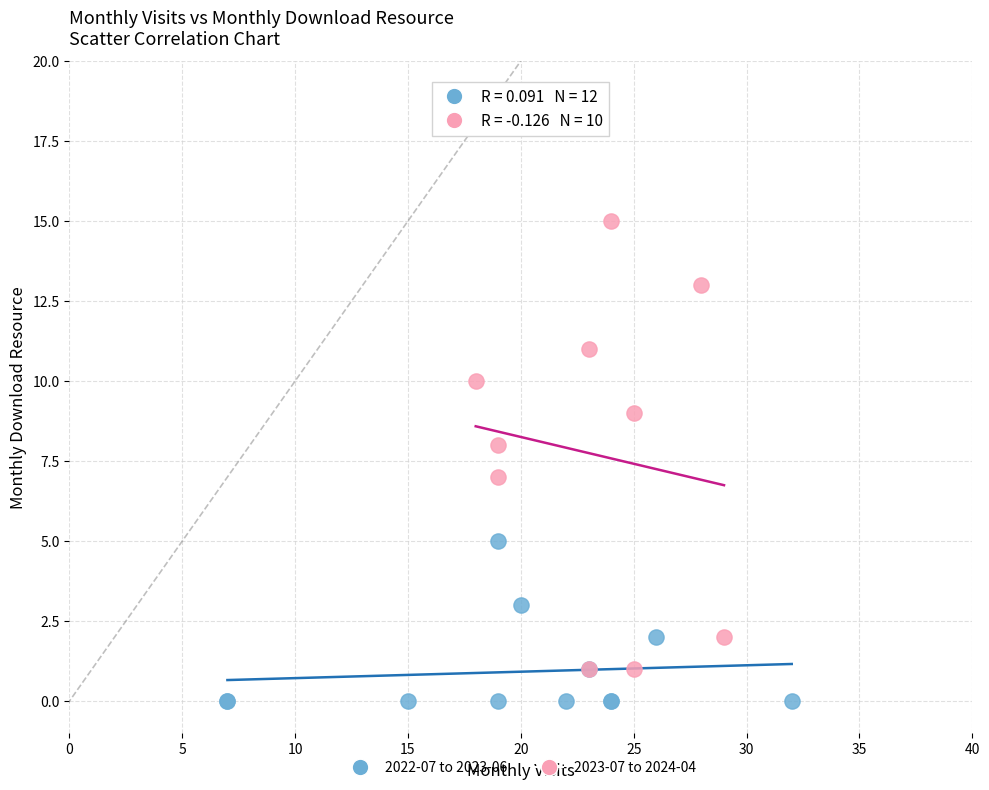

Which series has the widest spread of Y values?

2023-07 to 2024-04